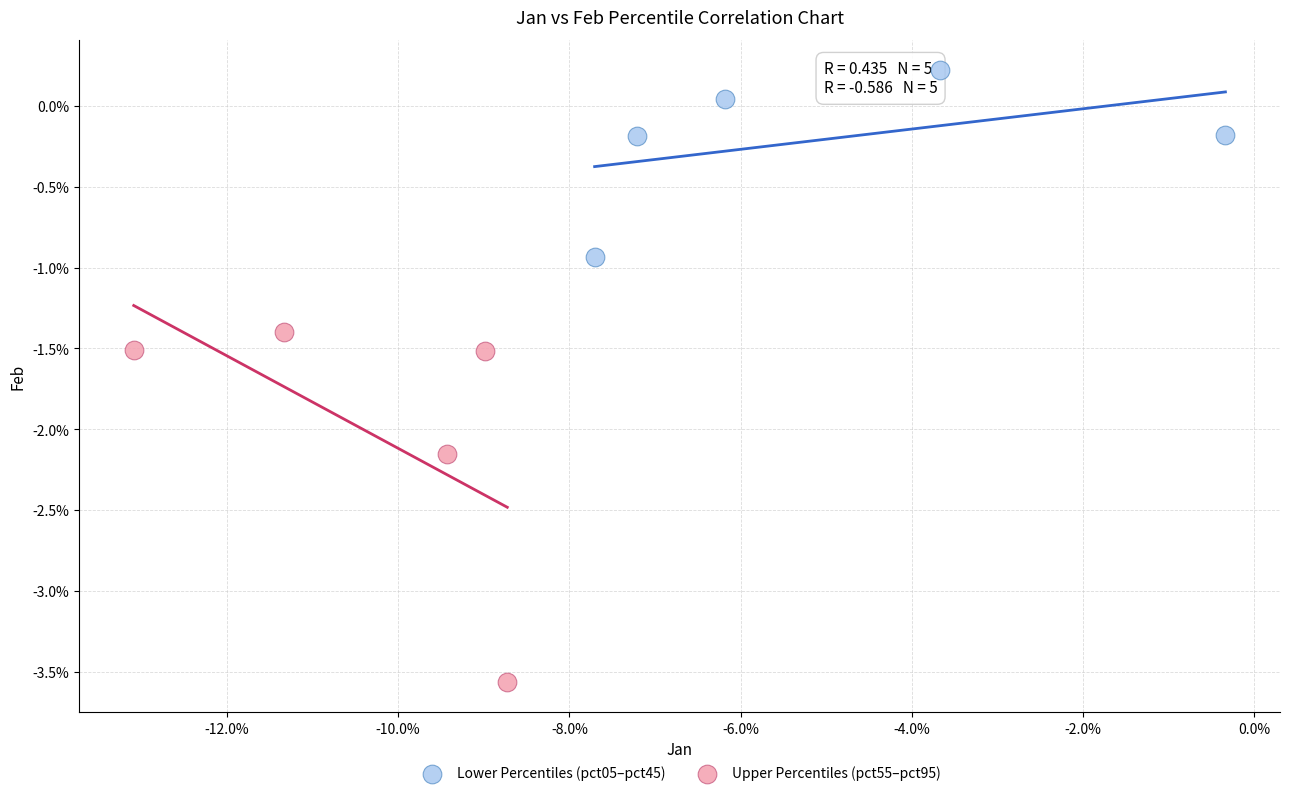

Which series has the largest Y range (max minus min)?

Upper Percentiles (pct55–pct95)